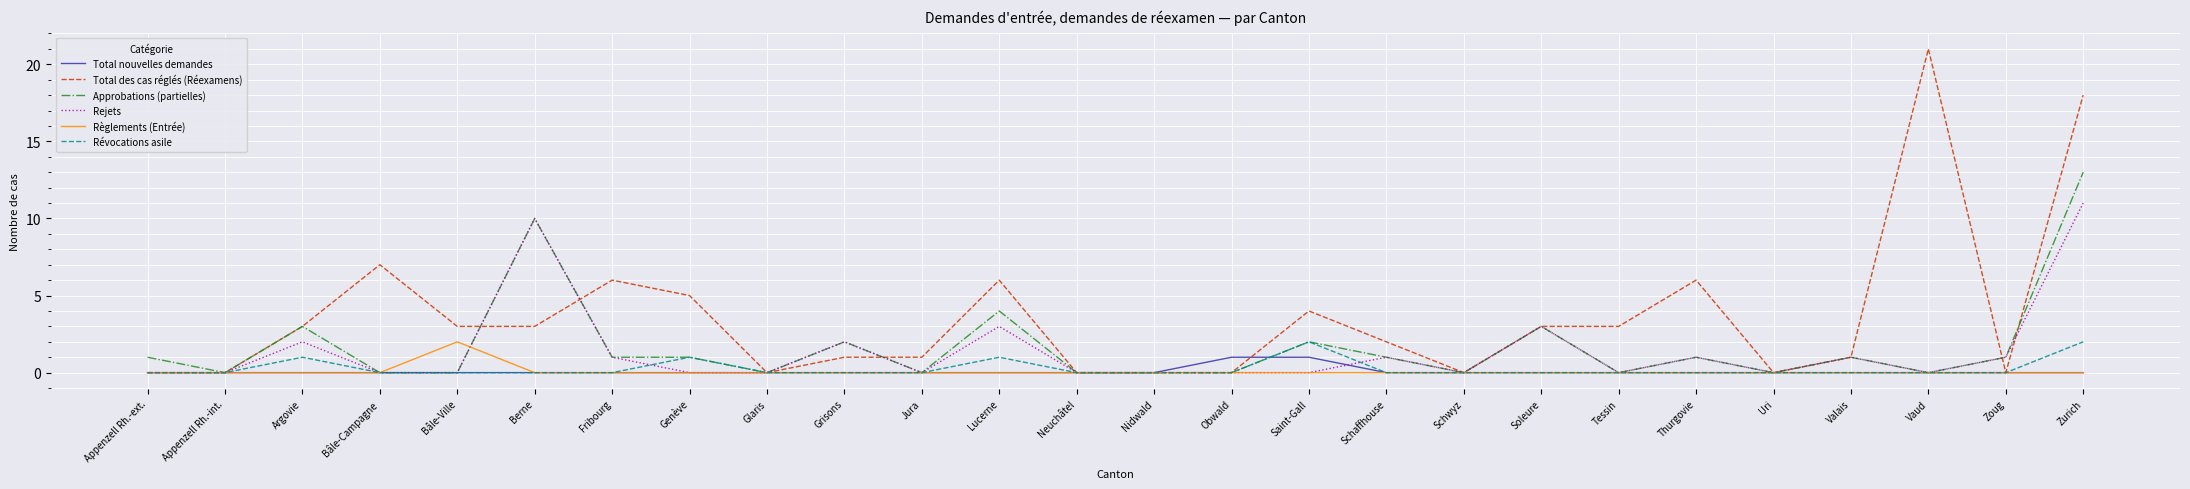

Which series has the widest spread of values?

Total des cas réglés (Réexamens)